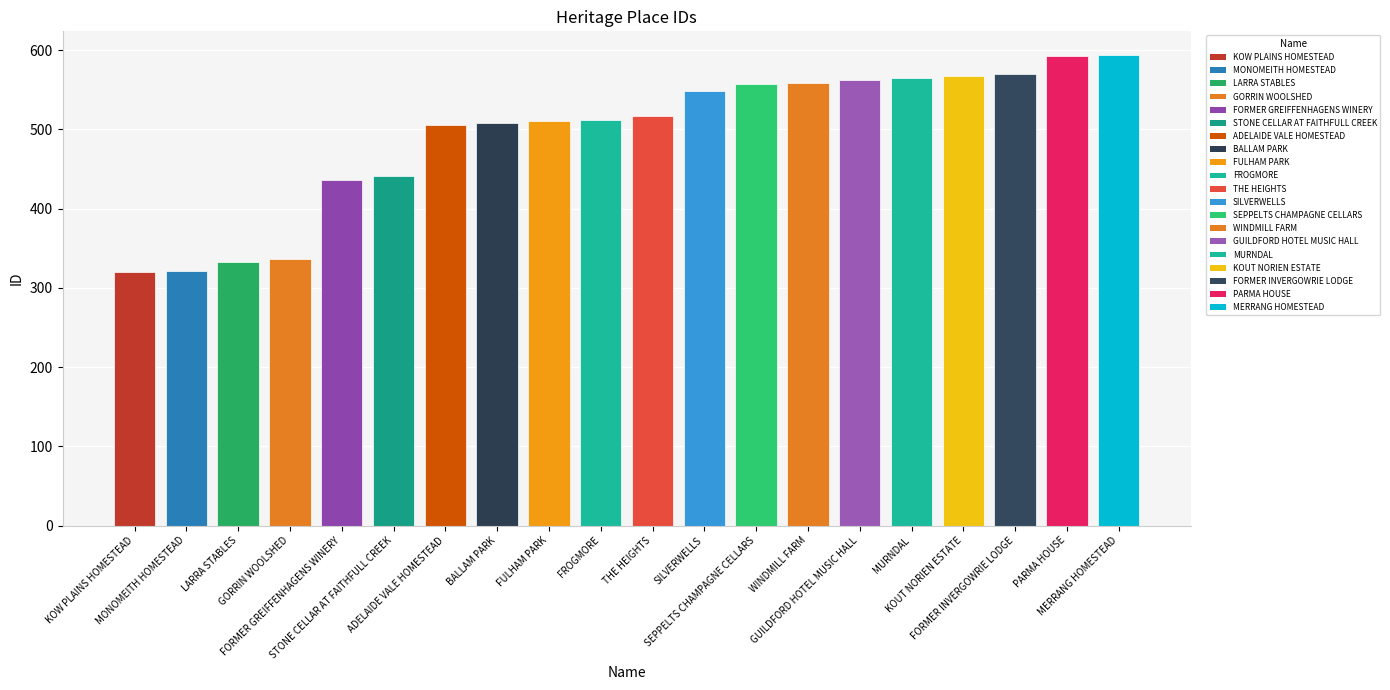

What is the difference between the maximum and minimum values?

274